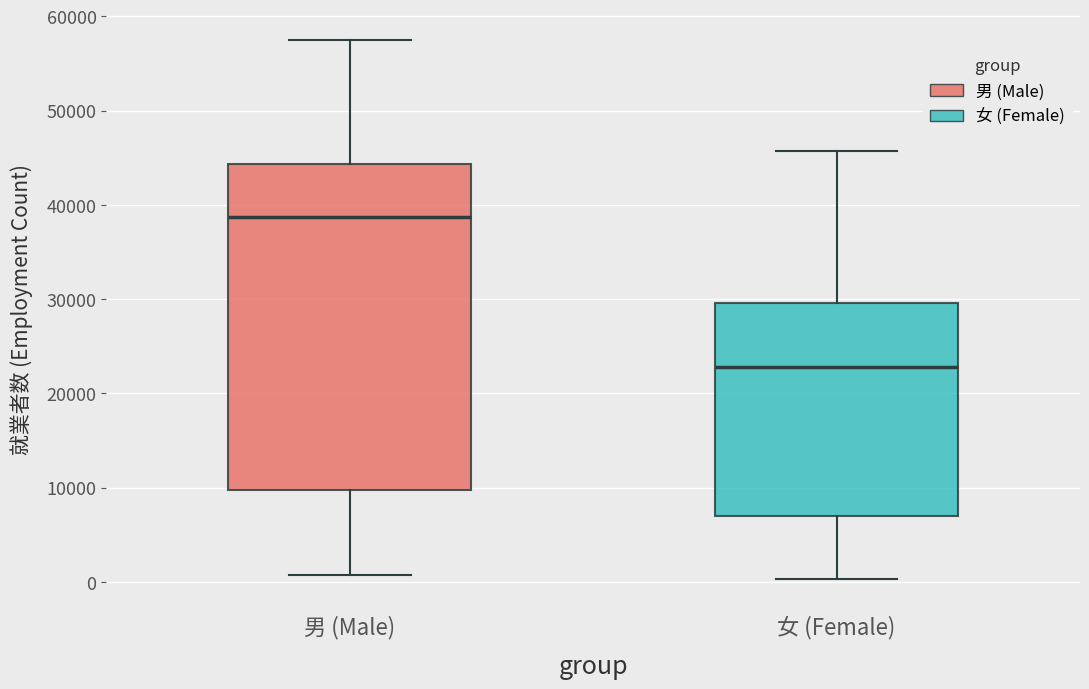

Reading left to right, read every box against the y-axis: the position of its median line, the range the box covers, and the ends of its whiskers. The values are not printed on the chart, so give them approximately, as read against the axis.

男 (Male): median 39000, box 10000 to 44000, whiskers 1000 to 58000
女 (Female): median 23000, box 7000 to 30000, whiskers 0 to 46000